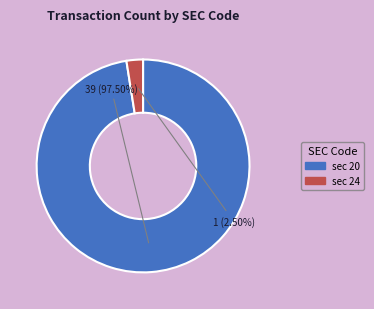

Does any single category account for the majority?

Yes